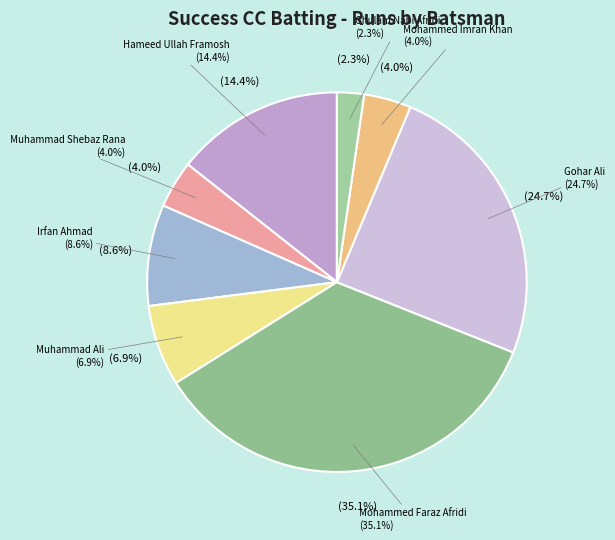

How much of the chart is everything except Ghulam Nabi Afridi?

97.7%